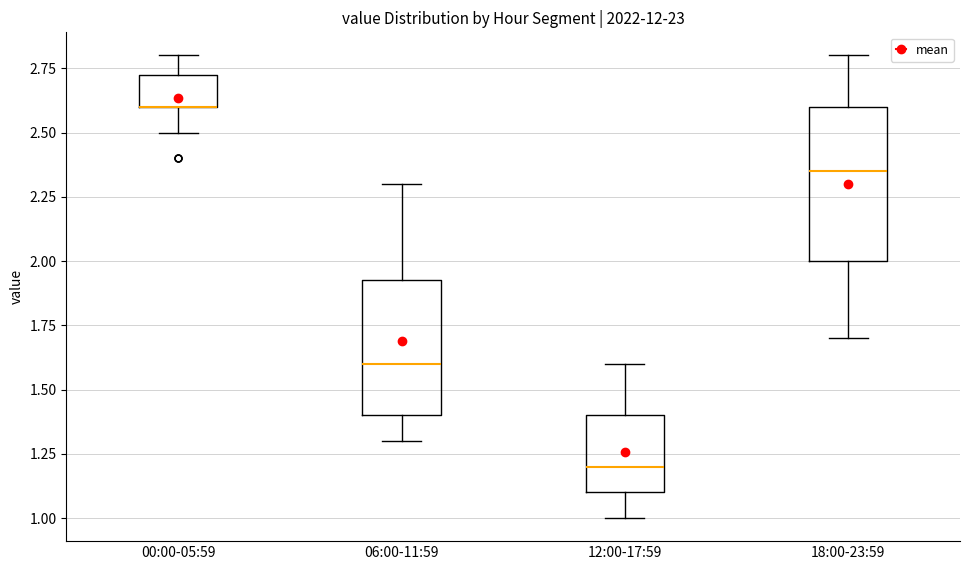

Which box is the tallest, from its lower edge to its upper edge?

18:00-23:59